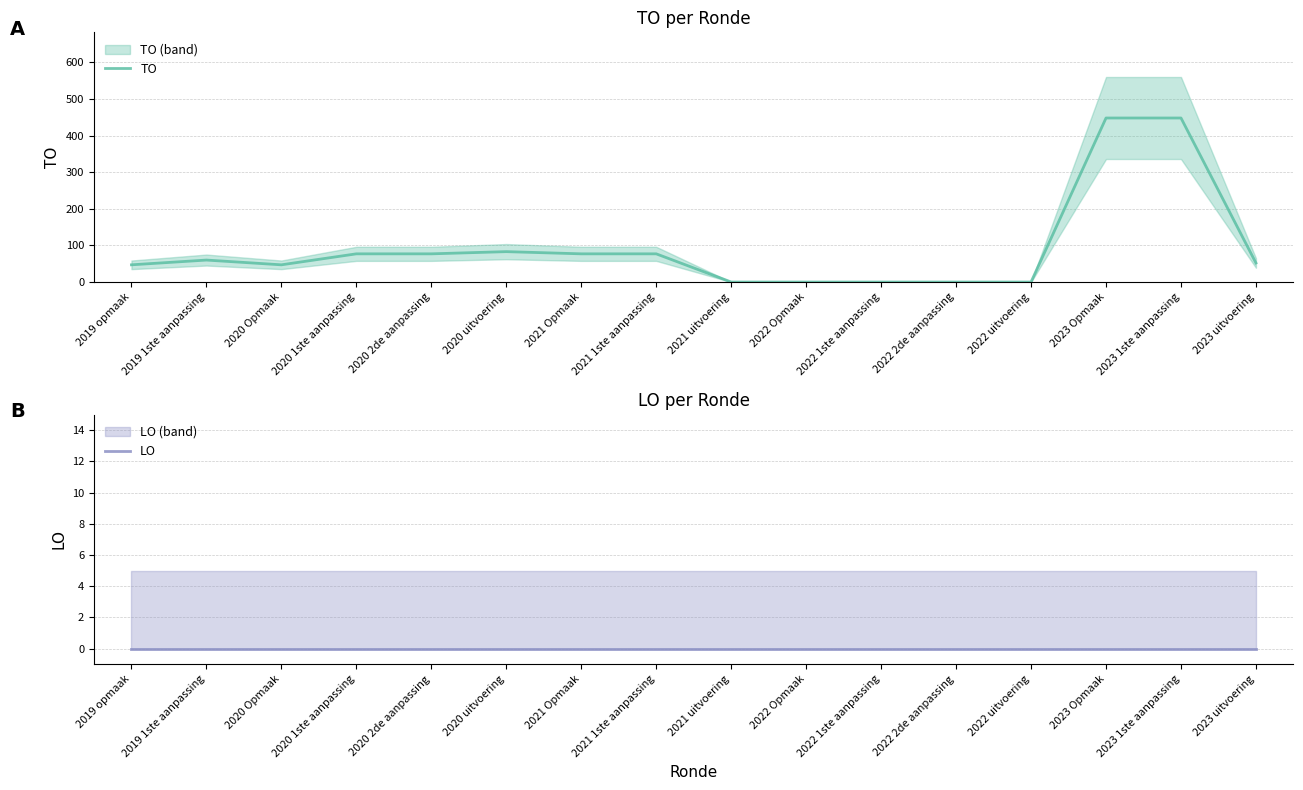

What is the spread (max minus min) of values at 2021 1ste aanpassing?

77